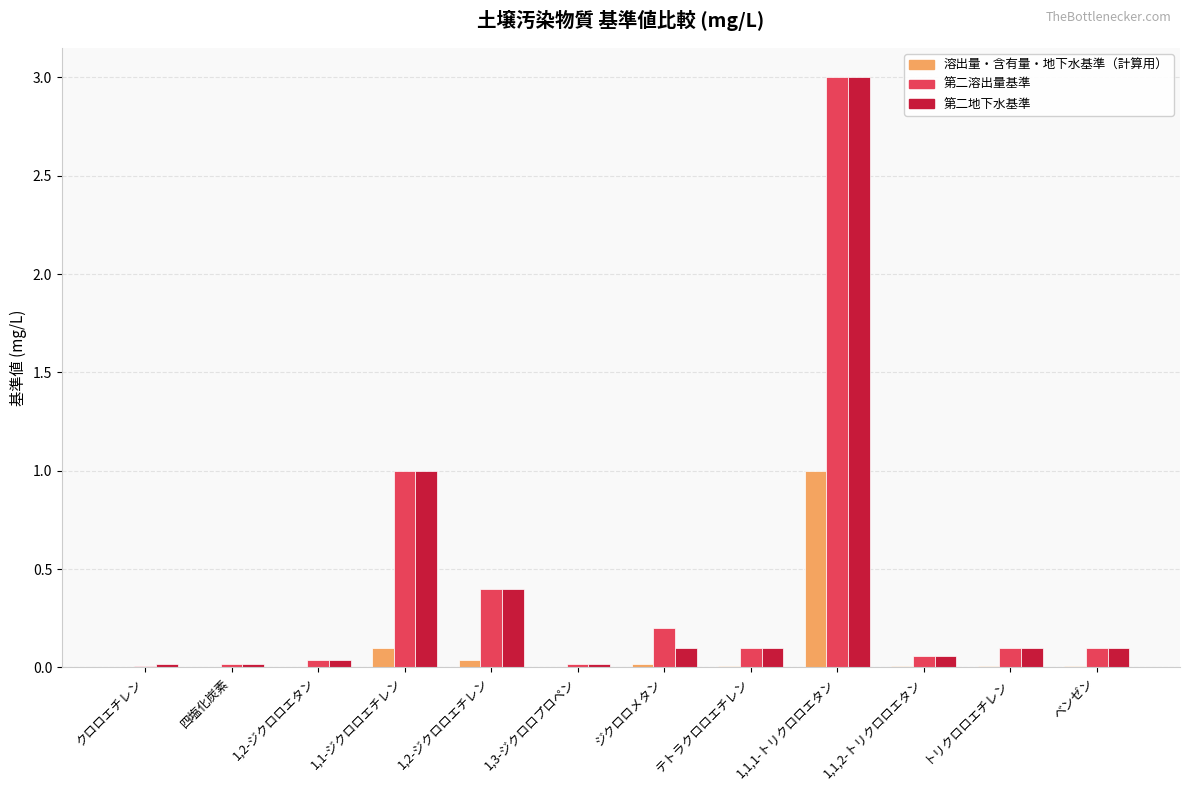

What is the spread (max minus min) of values at 1,1-ジクロロエチレン?

0.9